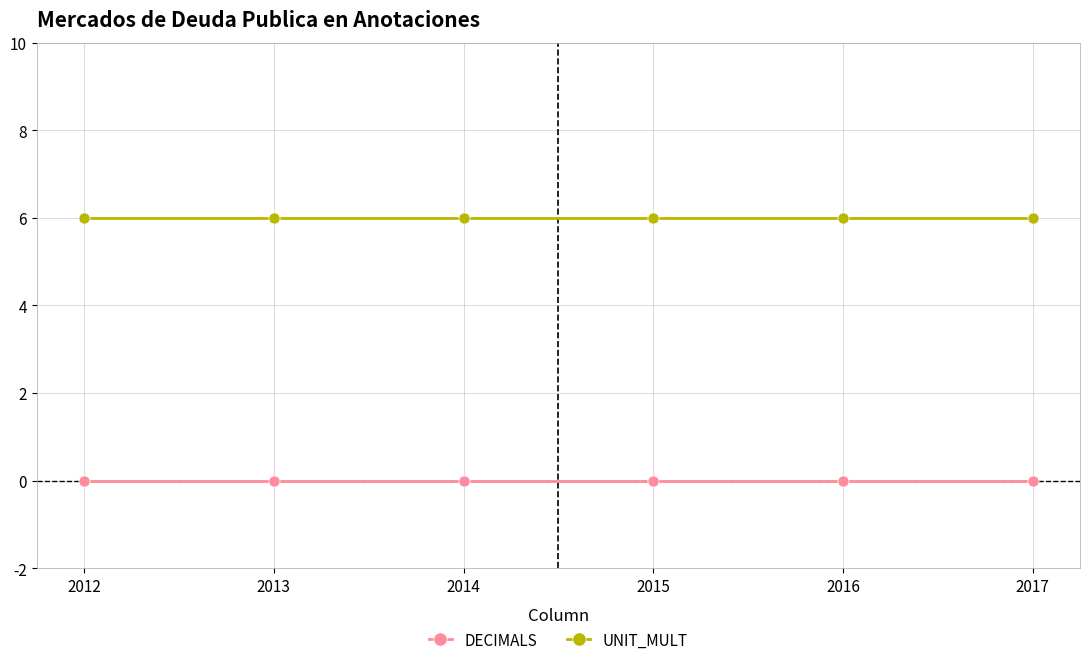

What is the spread (max minus min) of values at 2017?

6